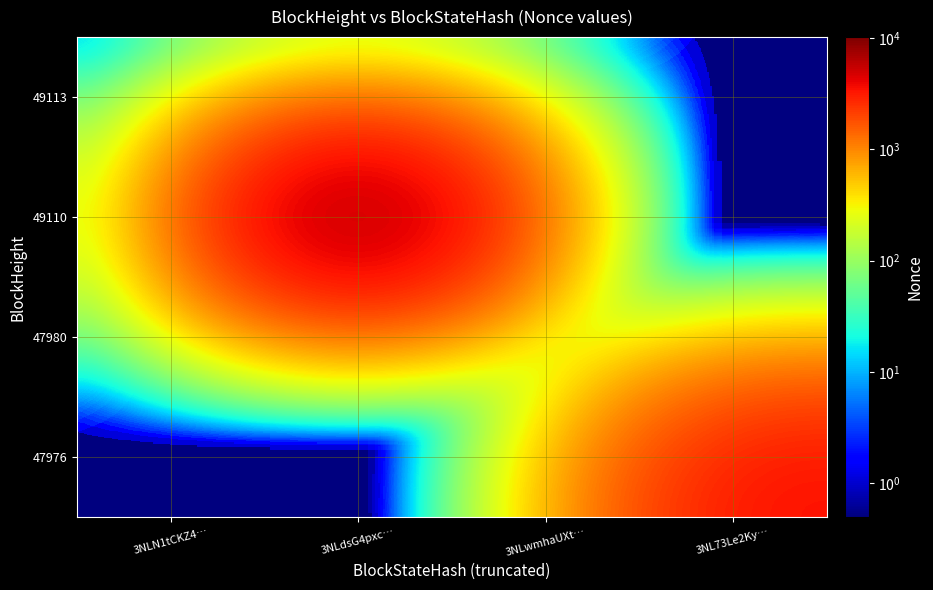

Reading left to right, extract all data points from this chart.

49113: 3NLN1tCKZ4…=1.0	3NLdsG4pxc…=0.5	3NLwmhaUXt…=0.5	3NL73Le2Ky…=0.5
49110: 3NLN1tCKZ4…=0.5	3NLdsG4pxc…=10169.0	3NLwmhaUXt…=0.5	3NL73Le2Ky…=0.5
47980: 3NLN1tCKZ4…=0.5	3NLdsG4pxc…=0.5	3NLwmhaUXt…=0.5	3NL73Le2Ky…=0.5
47976: 3NLN1tCKZ4…=0.5	3NLdsG4pxc…=0.5	3NLwmhaUXt…=0.5	3NL73Le2Ky…=3633.0